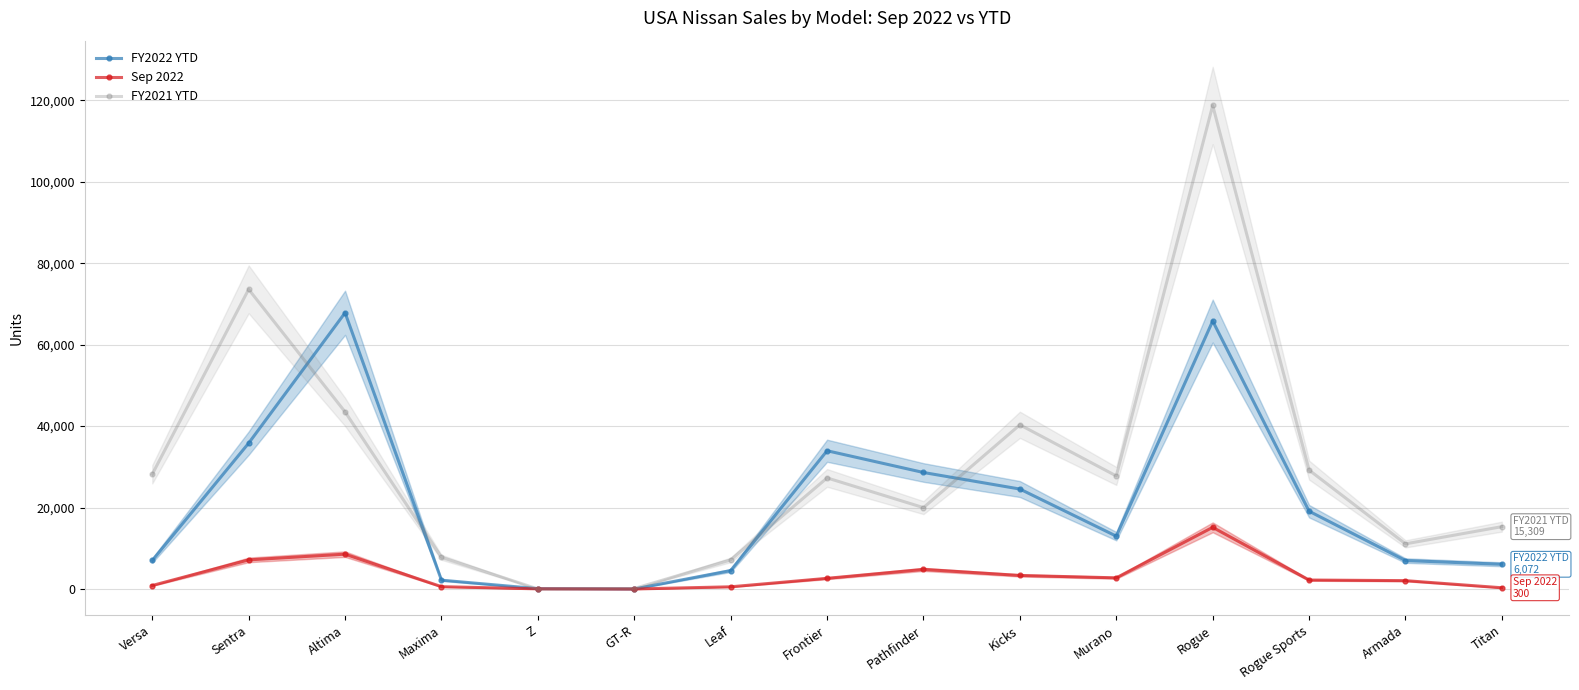

What is the difference between the FY2022 YTD values at GT-R and Armada?

6980